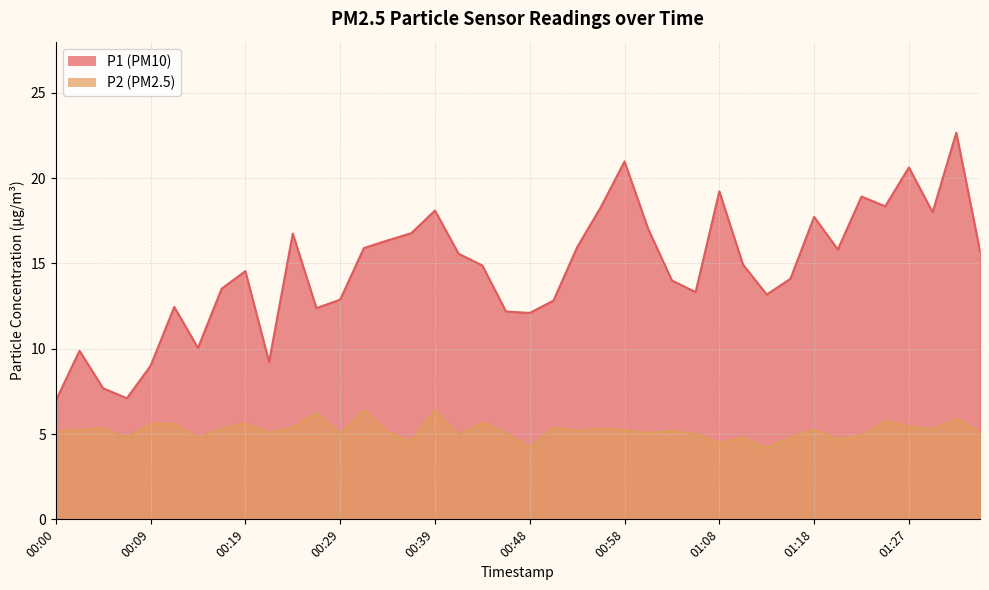

At which label does P2 reach its minimum?

00:48